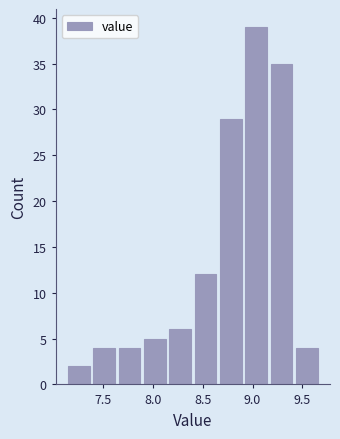

Over which range of the x-axis is the bar tallest?

8.90 to 9.15